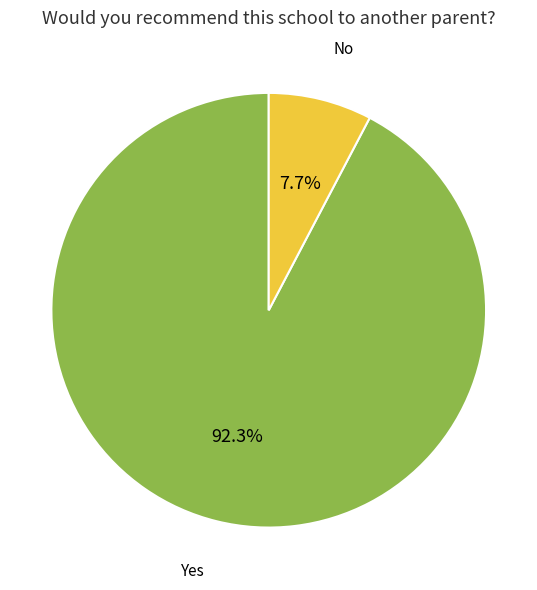

Does any single category account for the majority?

Yes